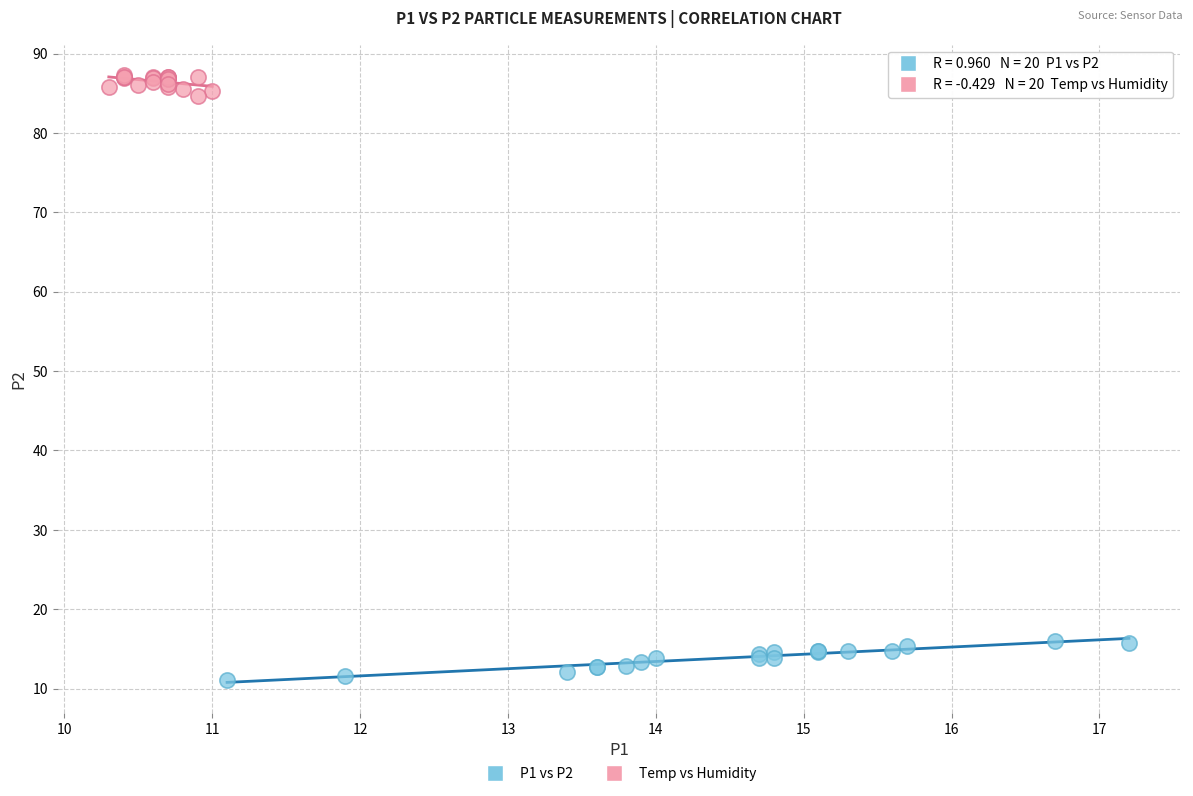

What are all the series names shown in the legend?

P1 vs P2, Temp vs Humidity